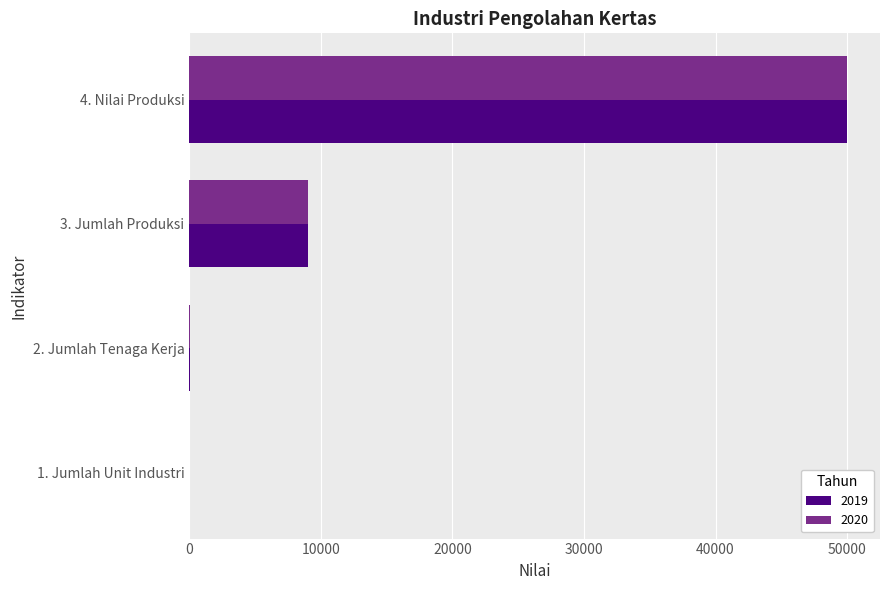

Is the value of 2019 at 4. Nilai Produksi greater than the value of 2020 at 3. Jumlah Produksi?

Yes